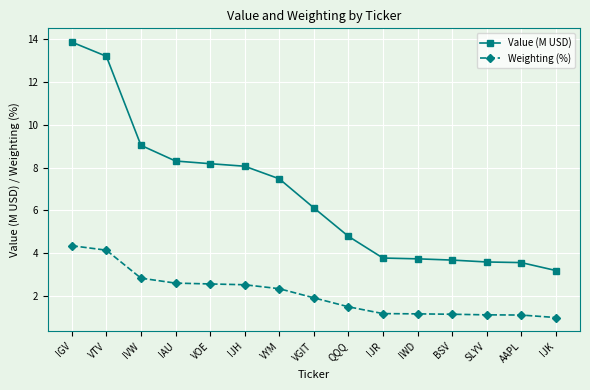

Which series changed the most between IJR and SLYV?

Value (M USD)